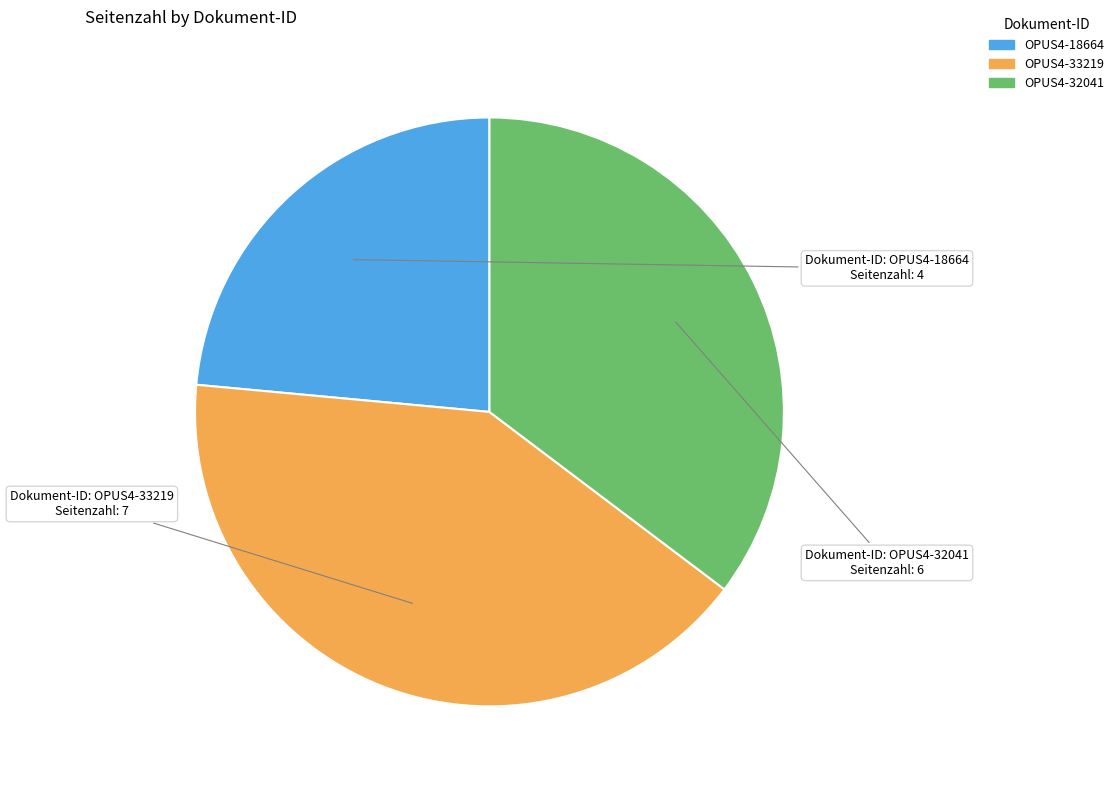

Which category has the smallest portion of the pie?

OPUS4-18664